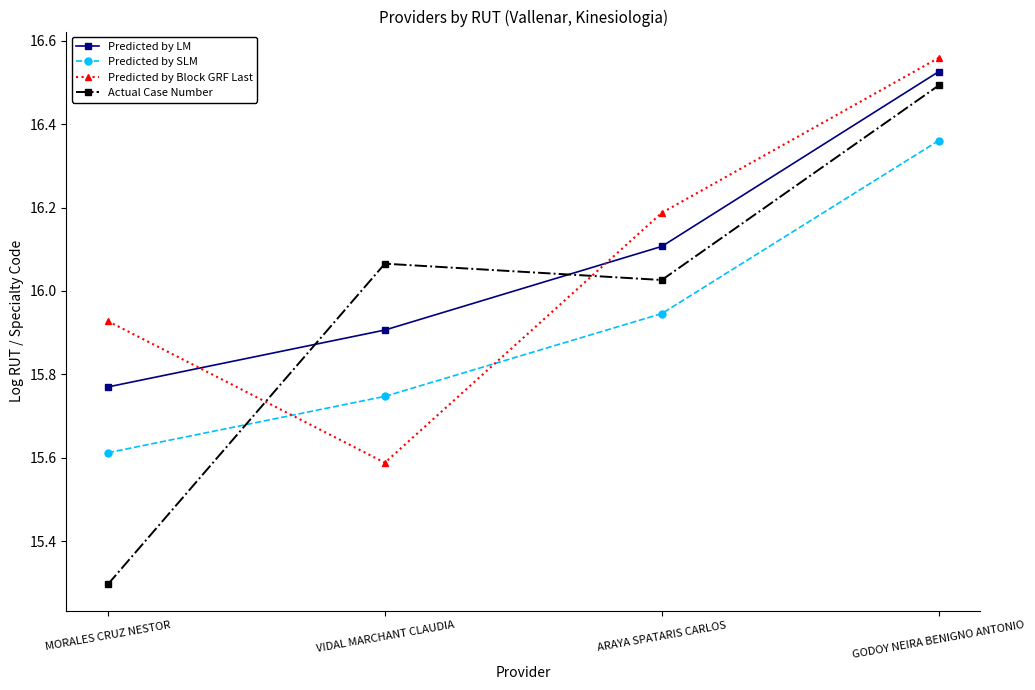

Where does the Actual Case Number series first go above 16?

VIDAL MARCHANT CLAUDIA